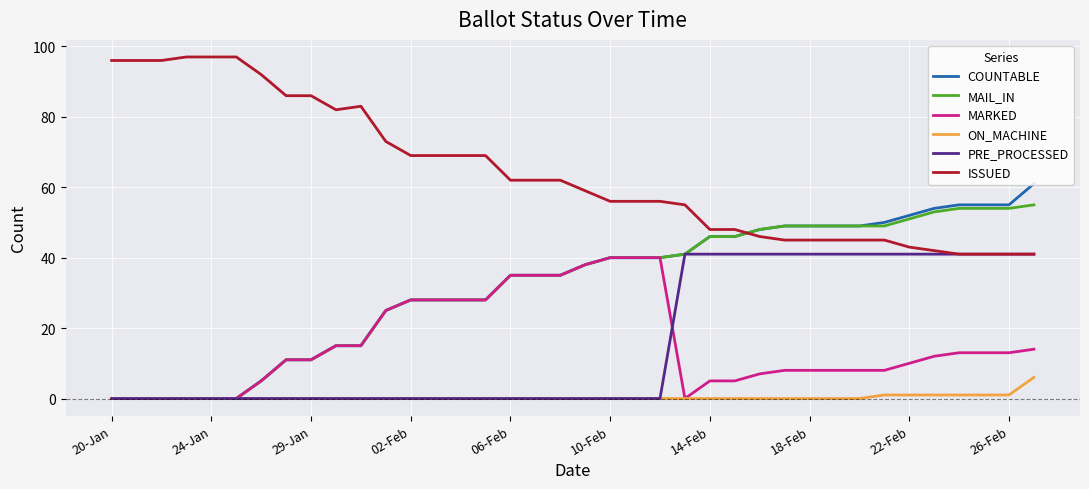

What is the maximum value for MARKED?

40